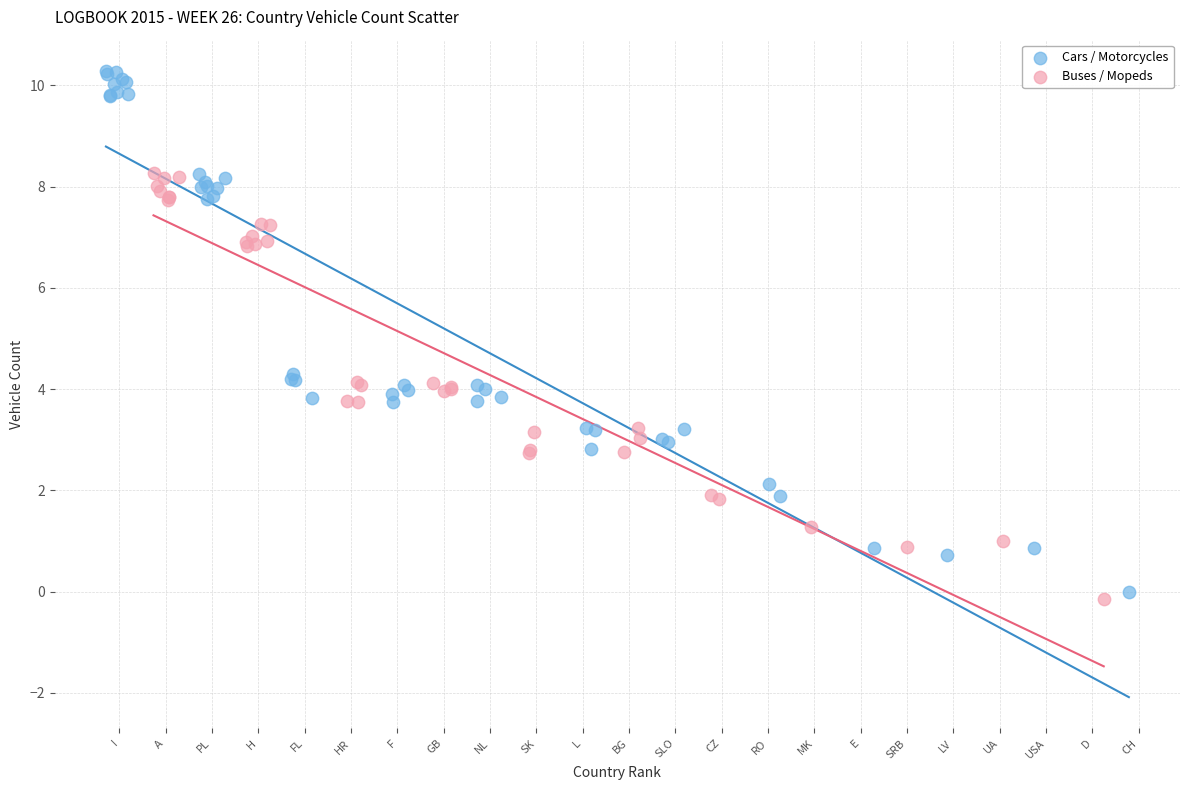

Which series reaches the minimum Y coordinate?

Buses / Mopeds